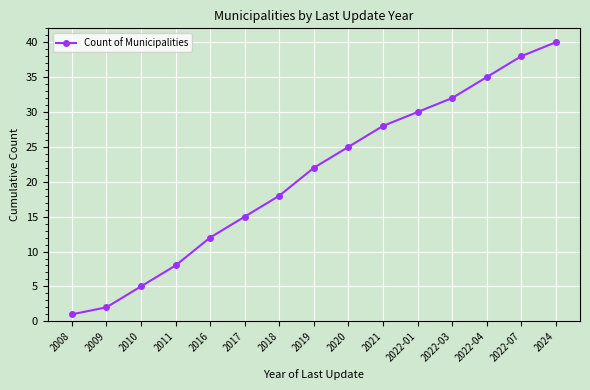

What is the change in value from 2008 to 2016?

+11